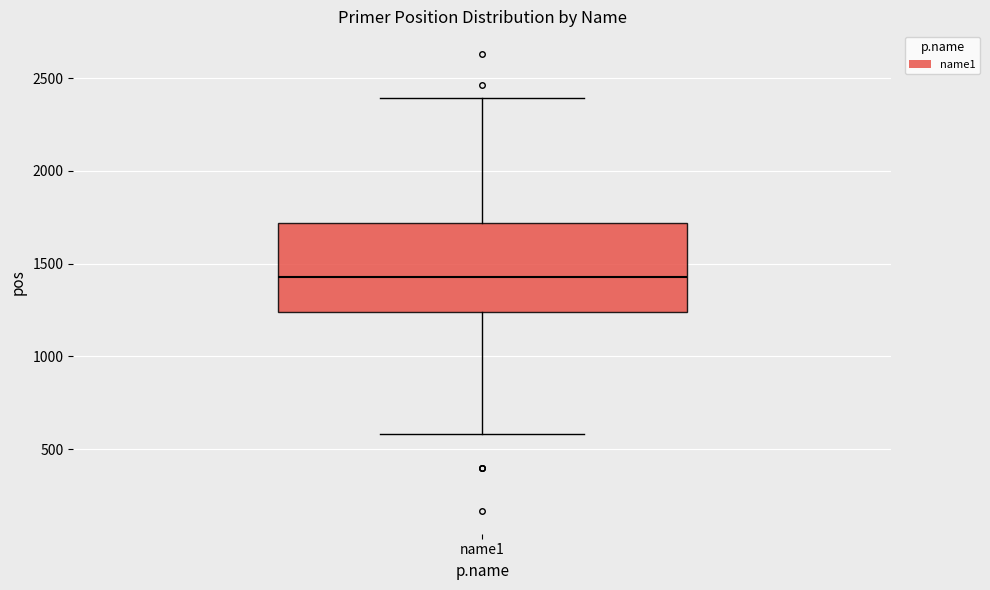

Read this box plot against the y-axis: the position of the median line, the range covered by the box, and the ends of both whiskers. The values are not printed on the chart, so give them approximately, as read against the axis.

median 1450, box 1250 to 1700, whiskers 600 to 2400